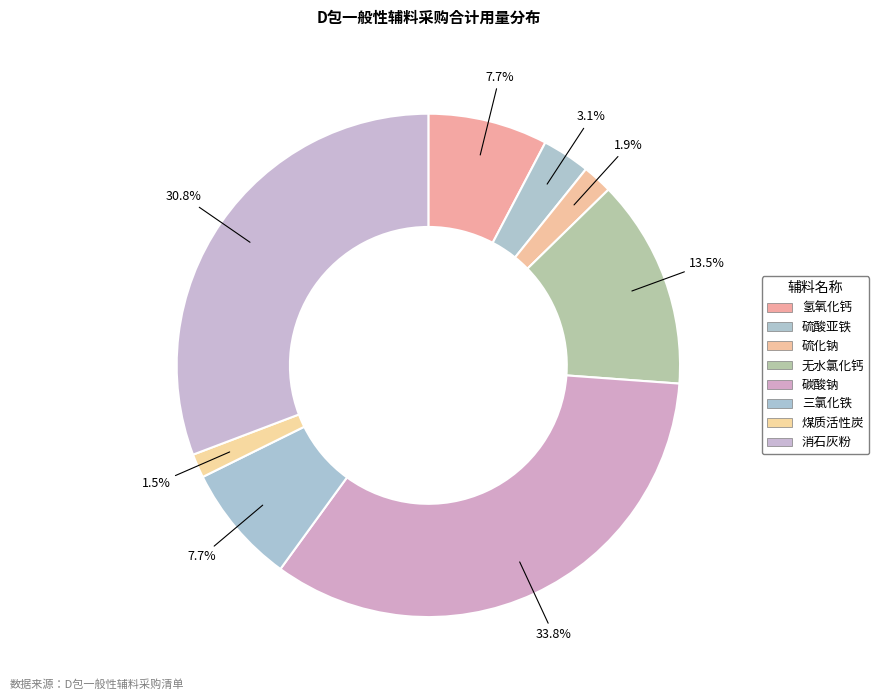

How many segments does this pie chart have?

8